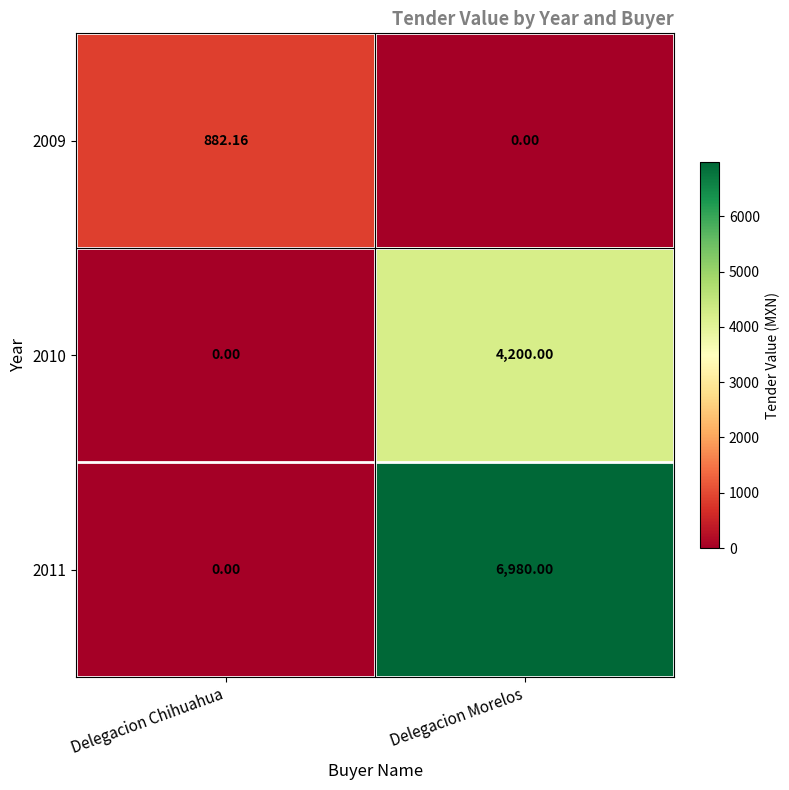

At which category does the chart reach its peak across all series?

Delegacion Morelos